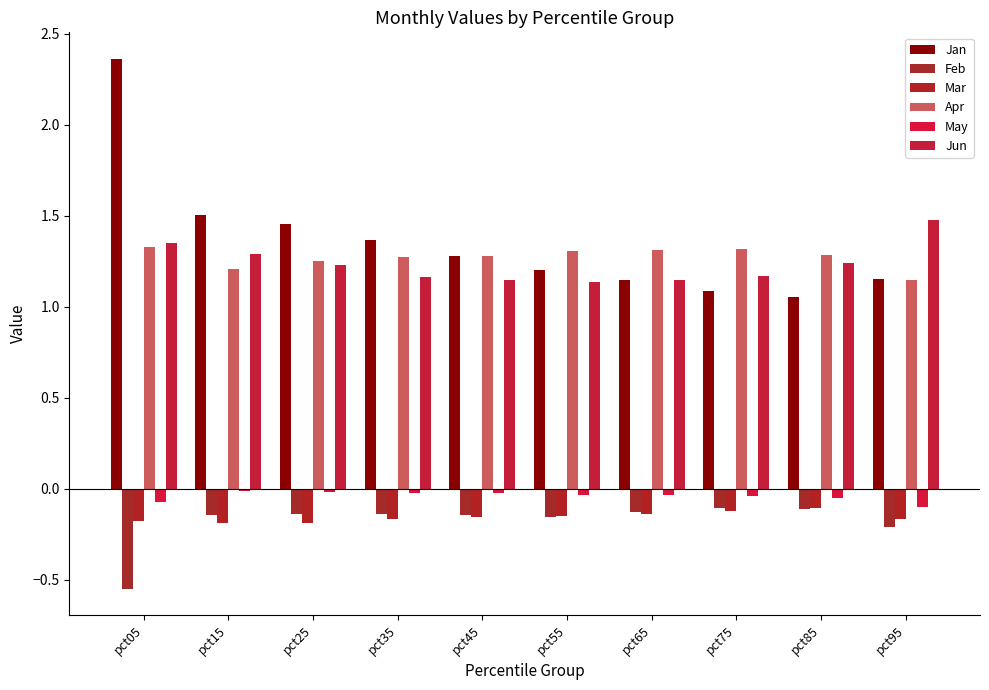

The value of Jan at pct65 is 1.1. True or false?

True